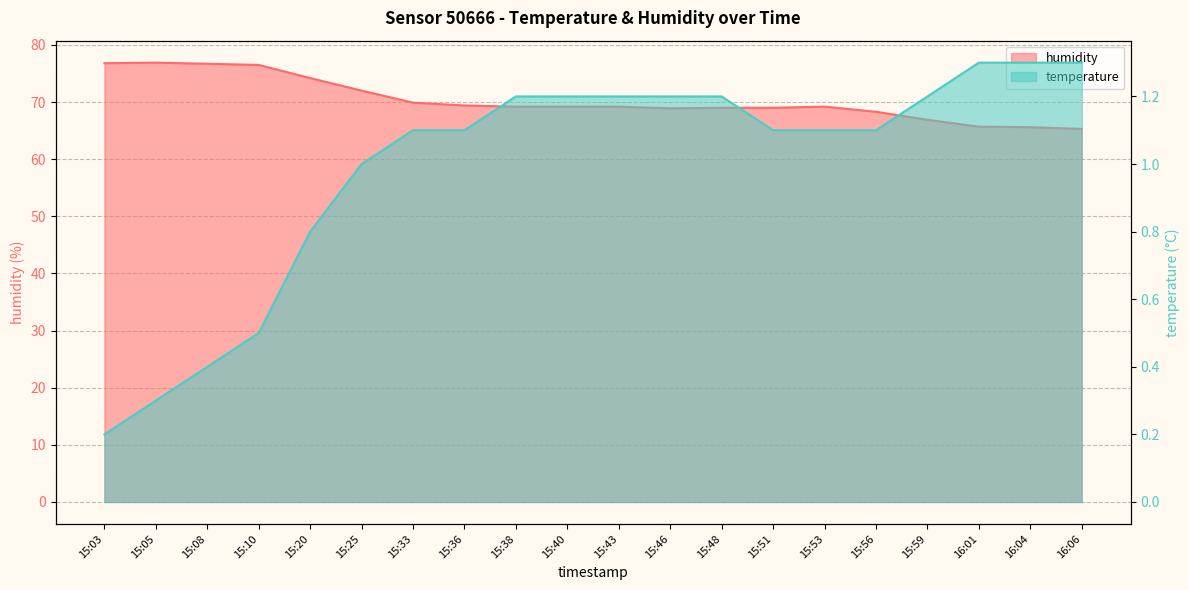

What is the total value across all series at 15:53?

70.3